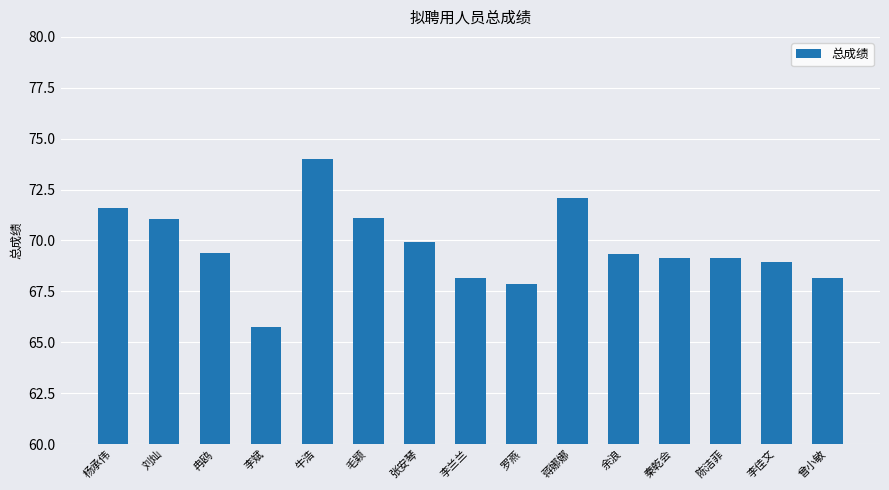

What is the approximate value at 刘灿?

71.1